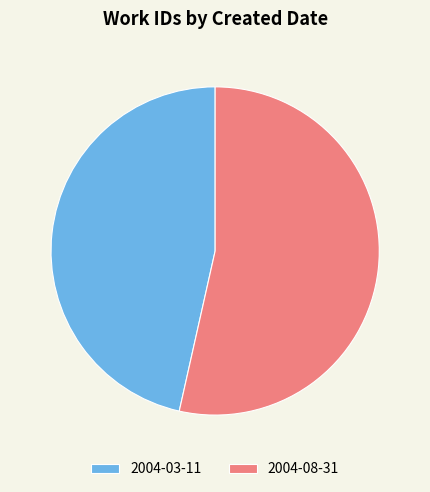

Is the sum of 2004-08-31 and 2004-03-11 greater than half?

Yes